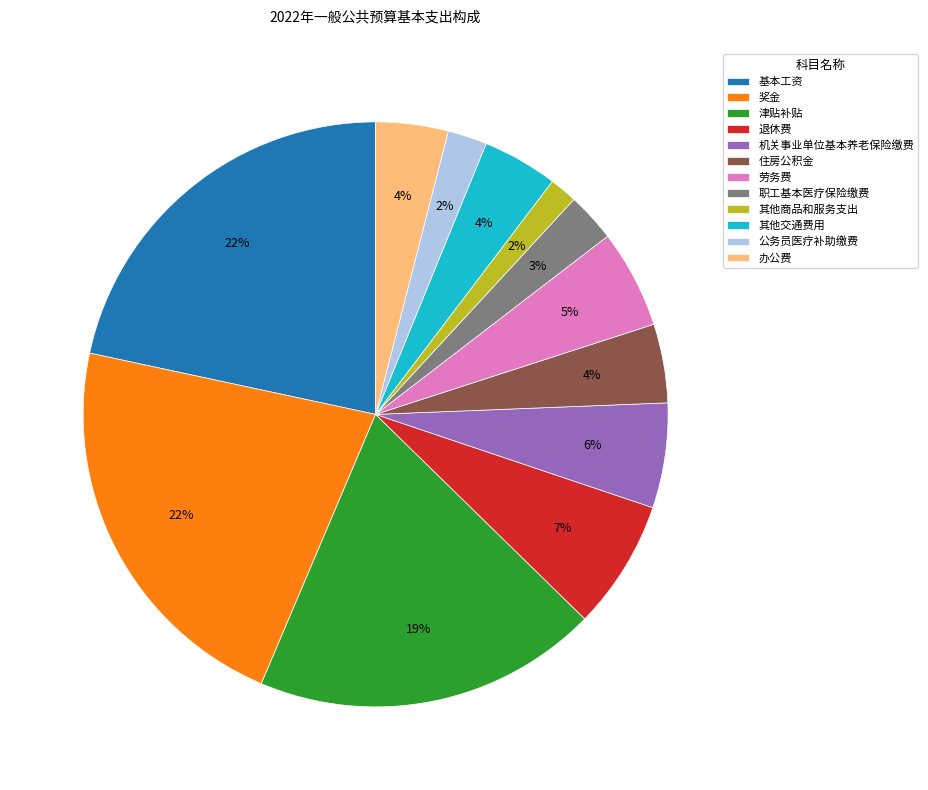

Is there a majority slice in this chart?

No